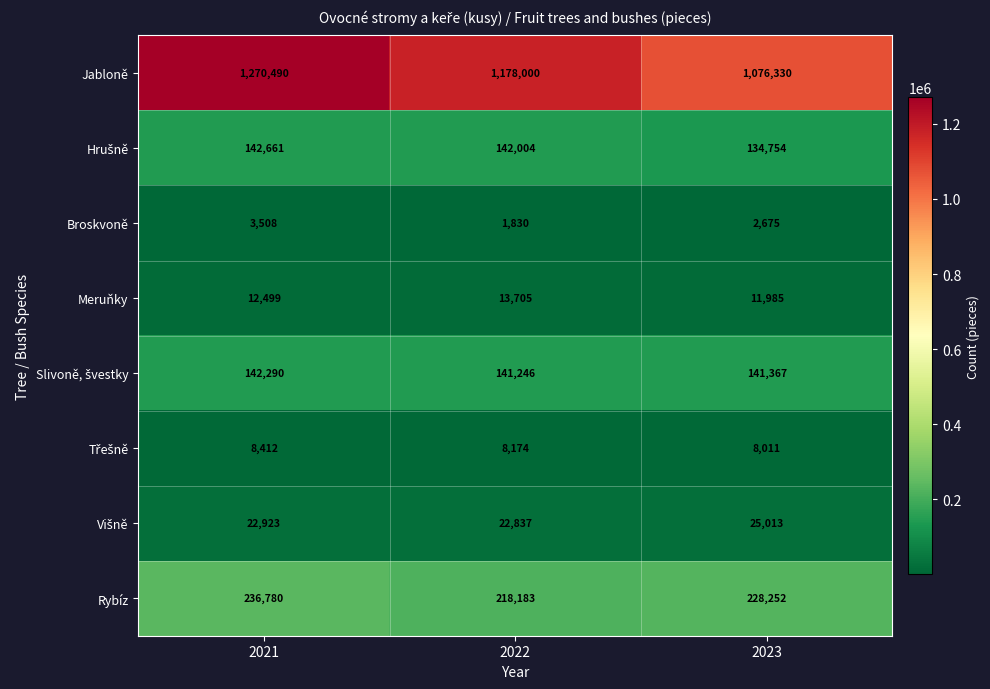

What is the maximum value shown in the chart?

1270490